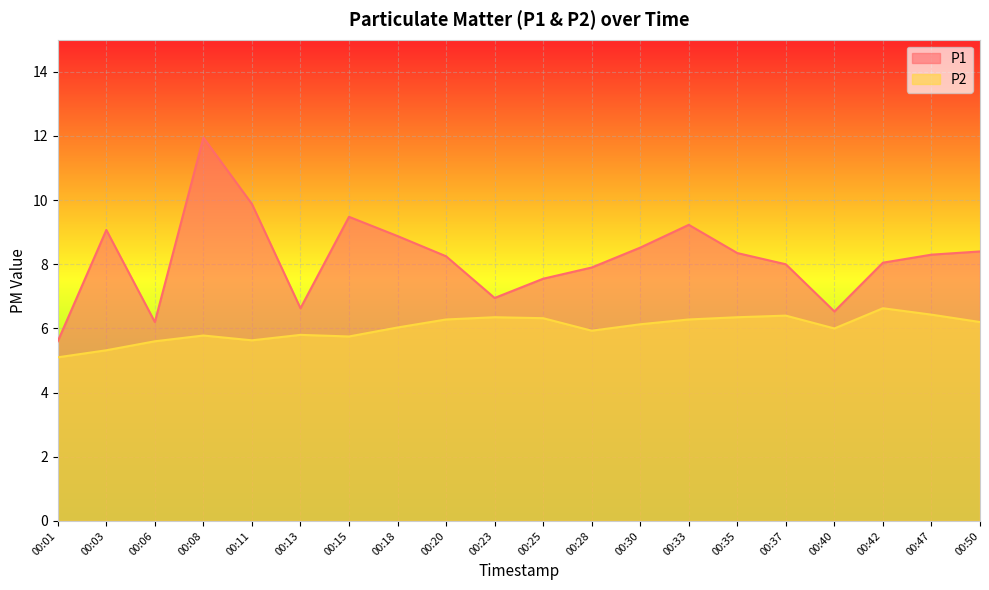

What are all the series names shown in the legend?

P1, P2